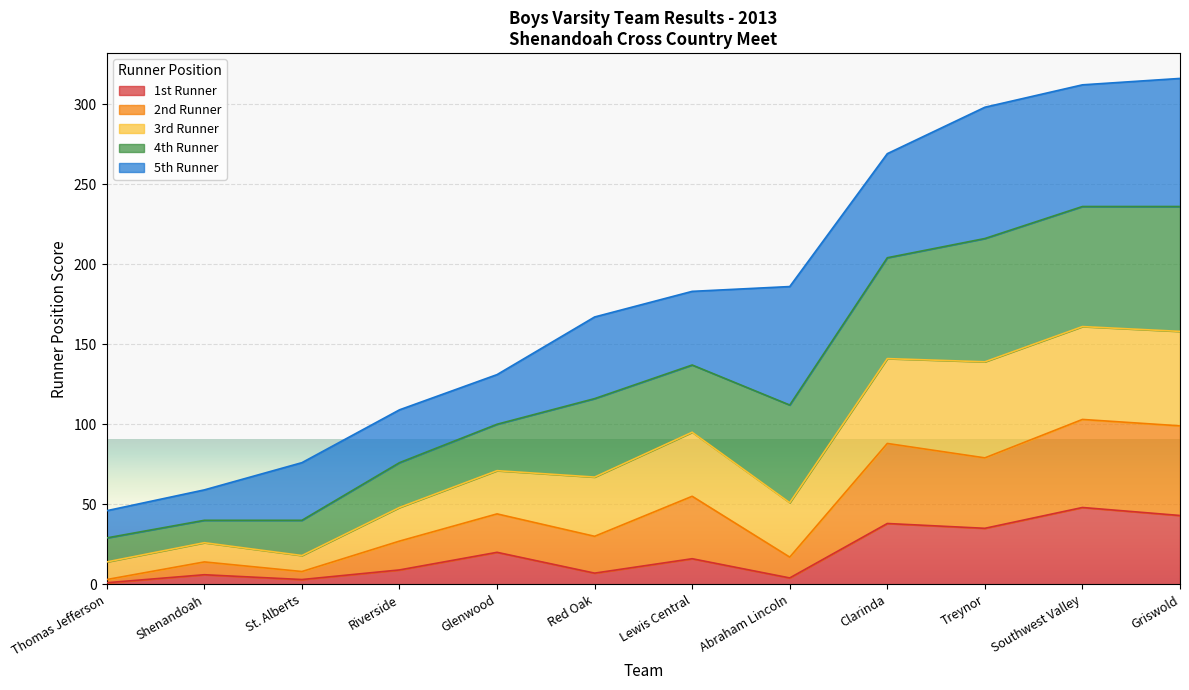

Is it true that 1st Runner equals 53 at Clarinda?

False